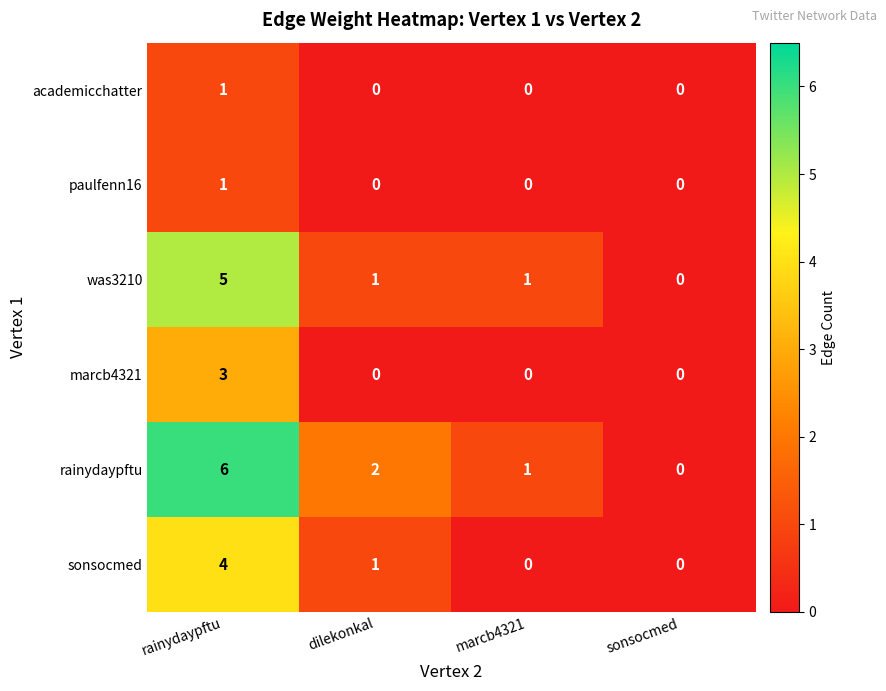

How many distinct data groups are displayed?

6